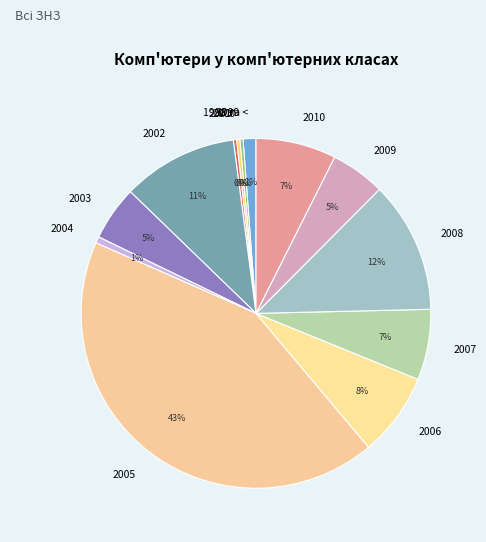

Is the sum of 1998 та < and 2005 greater than half?

No